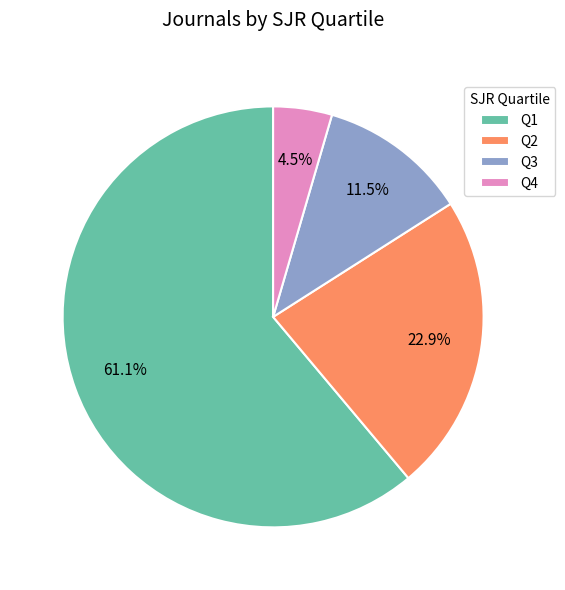

What percentage is NOT represented by Q3?

88.5%